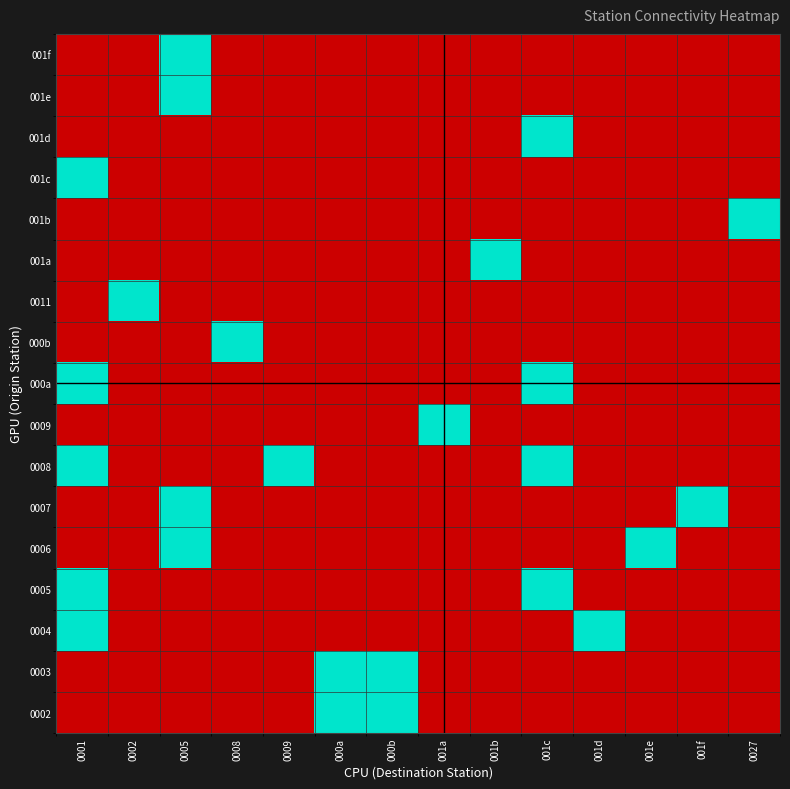

What is the difference between the highest and lowest values at 0027?

1